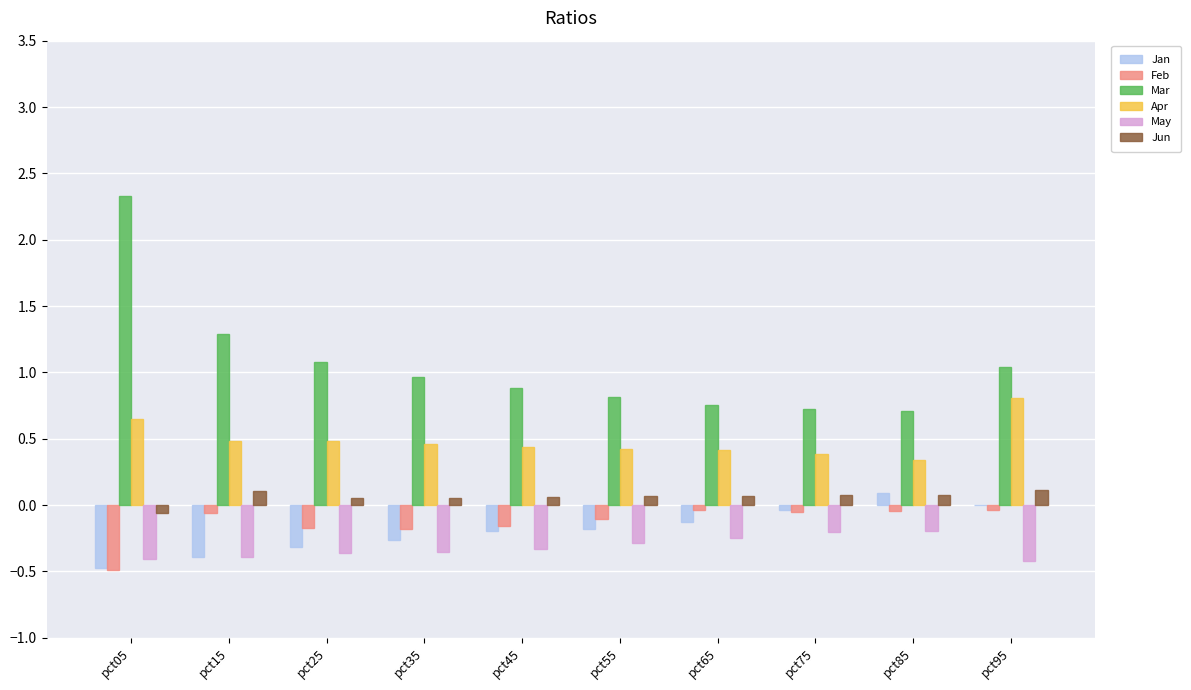

Is the value of May at pct55 greater than the value of Mar at pct65?

No